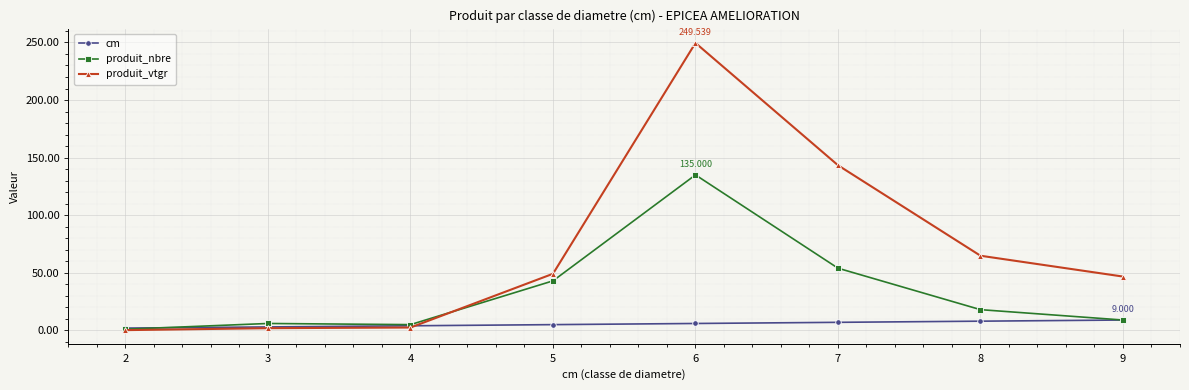

Which series has the widest spread of values?

produit_vtgr